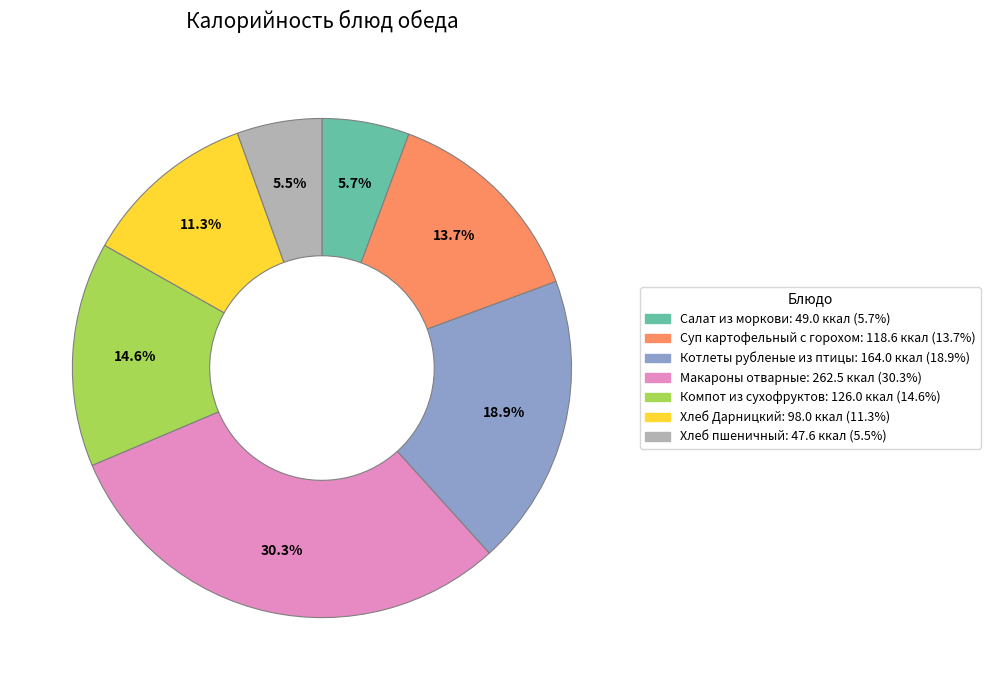

To the nearest percent, what is the difference between the largest and smallest slice percentages?

25%